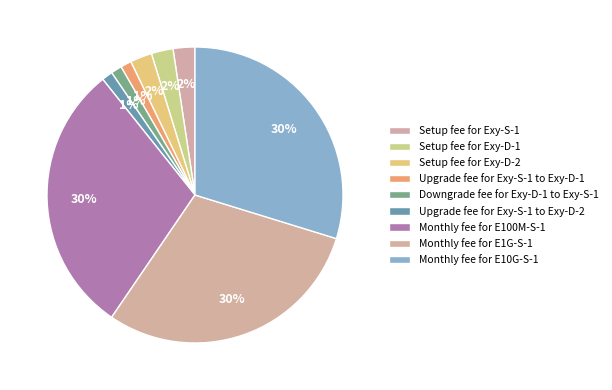

Which slice is the largest?

Monthly fee for E100M-S-1